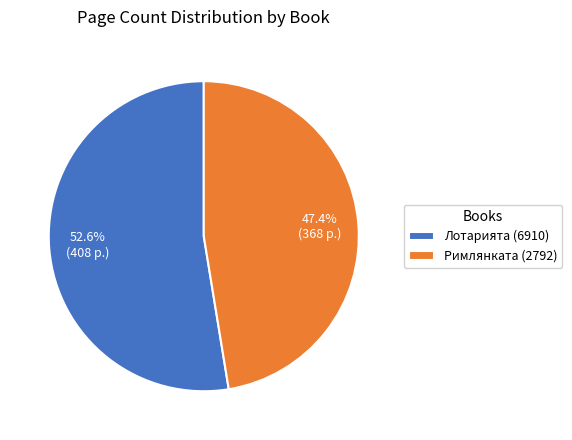

True or false: Лотарията (6910) accounts for 62% of the total.

False